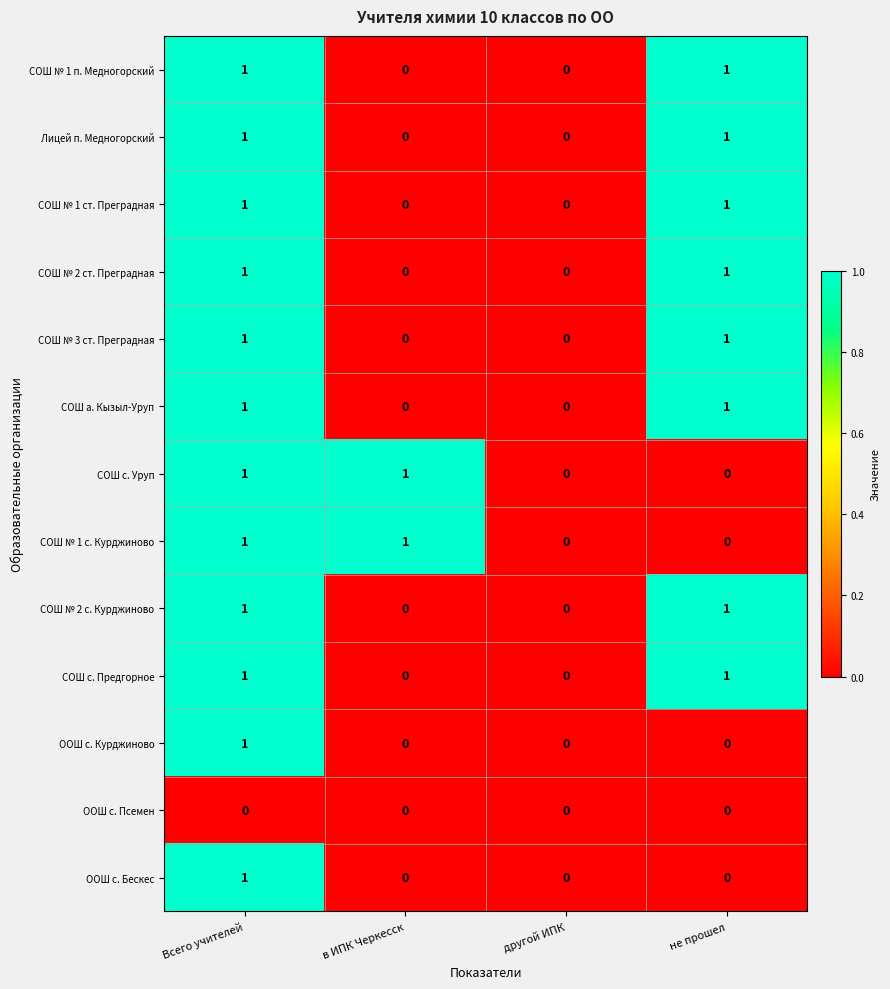

At which label does ООШ с. Курджиново reach its peak?

Всего учителей